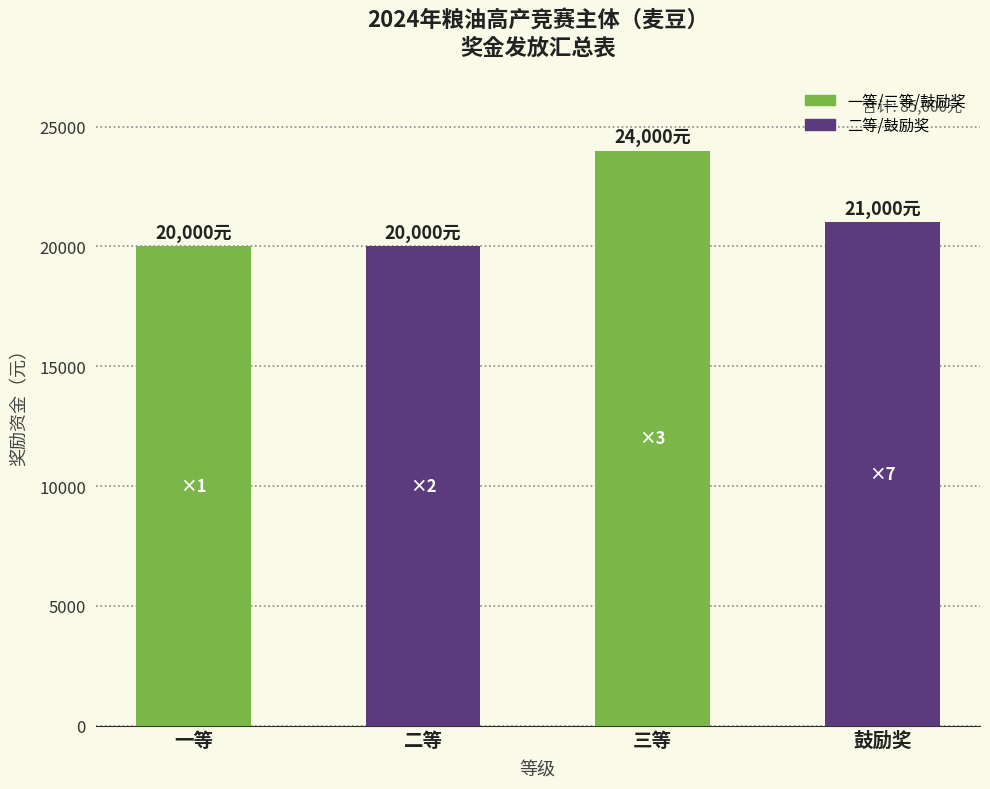

The value at 三等 is 24000. True or false?

True